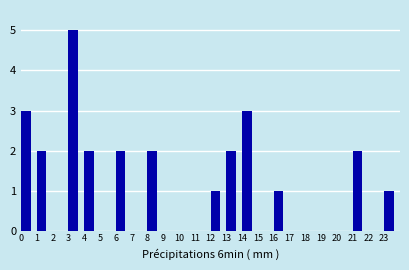

What is the height of the bar covering 16 to 17 on the x-axis? The values are not printed on the chart, so give them approximately, as read against the axis.

1